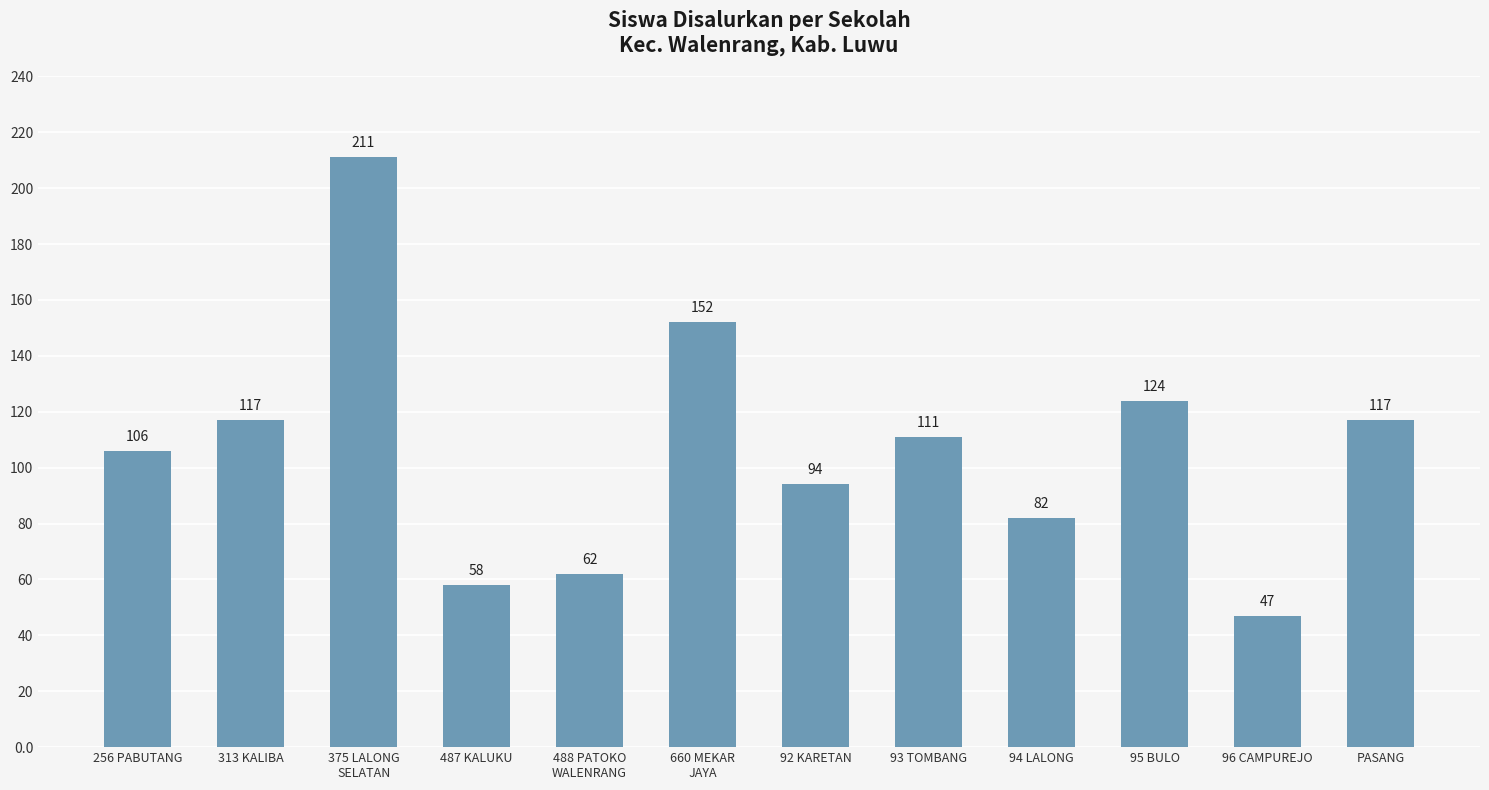

True or false: the data shows 117 at 313 KALIBA.

True